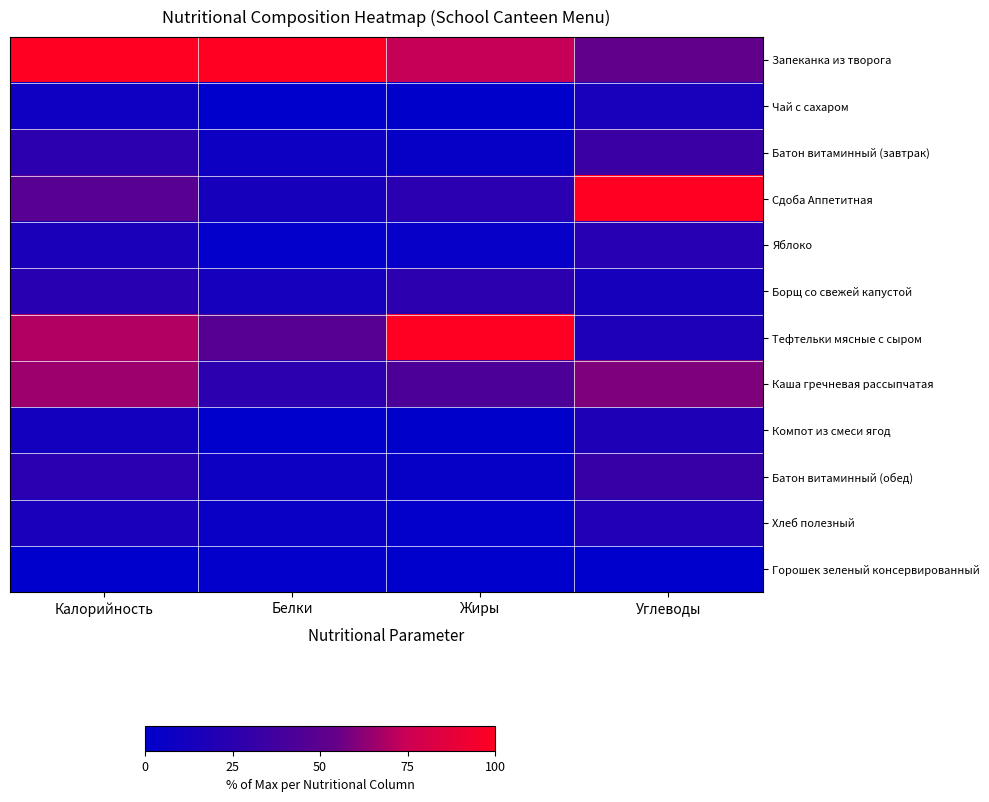

Reading left to right, list all the values displayed in this chart.

Запеканка из творога: Калорийность=100.0	Белки=100.0	Жиры=74.1	Углеводы=52.5
Чай с сахаром: Калорийность=9.1	Белки=0.0	Жиры=0.6	Углеводы=14.9
Батон витаминный (завтрак): Калорийность=26.5	Белки=8.6	Жиры=4.1	Углеводы=33.6
Сдоба Аппетитная: Калорийность=48.2	Белки=14.0	Жиры=24.7	Углеводы=100.0
Яблоко: Калорийность=16.3	Белки=1.3	Жиры=3.5	Углеводы=22.8
Борщ со свежей капустой: Калорийность=23.8	Белки=12.7	Жиры=26.5	Углеводы=13.4
Тефтельки мясные с сыром: Калорийность=69.8	Белки=47.6	Жиры=100.0	Углеводы=17.3
Каша гречневая рассыпчатая: Калорийность=65.9	Белки=26.3	Жиры=42.9	Углеводы=59.9
Компот из смеси ягод: Калорийность=11.4	Белки=0.0	Жиры=0.6	Углеводы=18.2
Батон витаминный (обед): Калорийность=24.9	Белки=8.3	Жиры=4.1	Углеводы=31.7
Хлеб полезный: Калорийность=15.2	Белки=6.0	Жиры=1.8	Углеводы=19.7
Горошек зеленый консервированный: Калорийность=0.0	Белки=1.3	Жиры=0.0	Углеводы=0.0